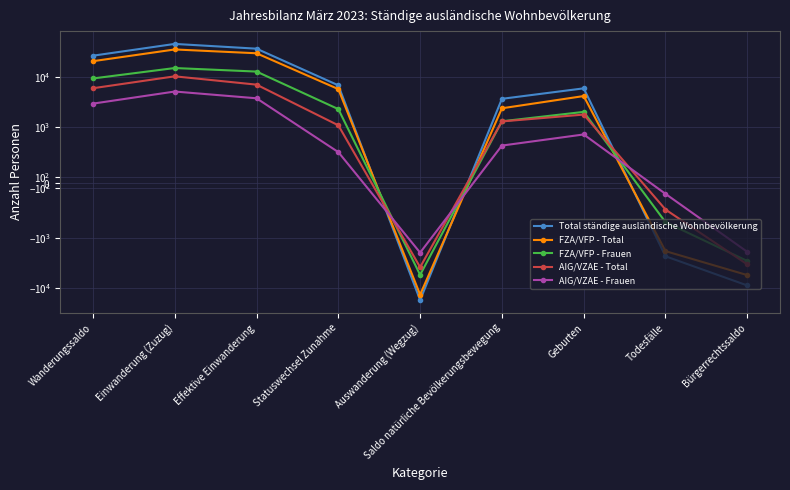

What is the difference between the FZA/VFP - Frauen values at Statuswechsel Zunahme and Einwanderung (Zuzug)?

12928